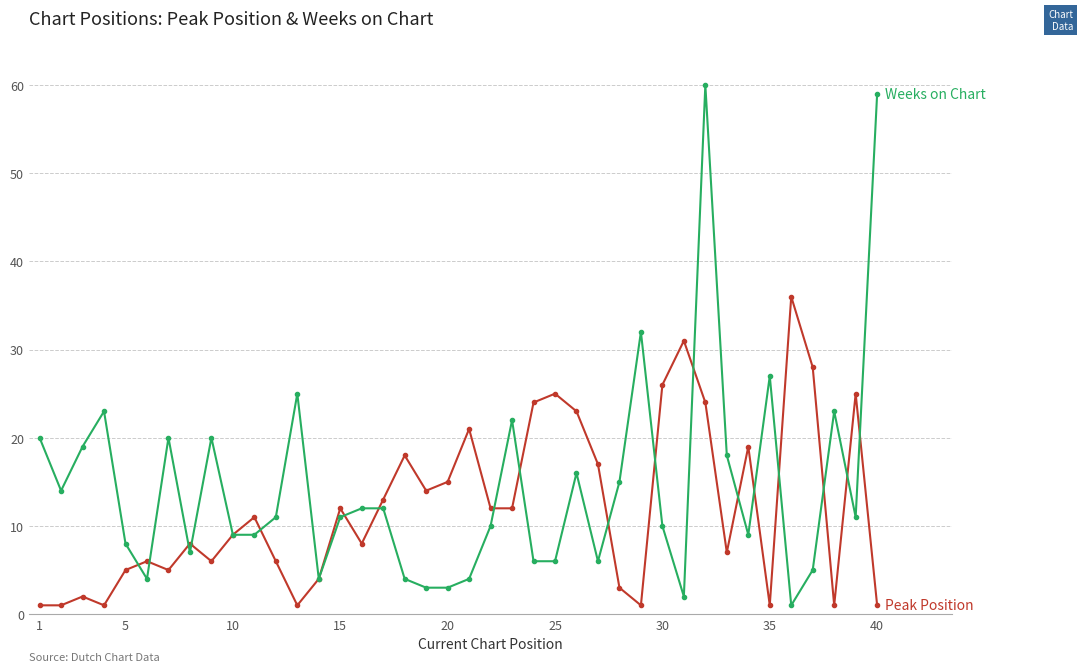

What is the greatest value displayed?

60